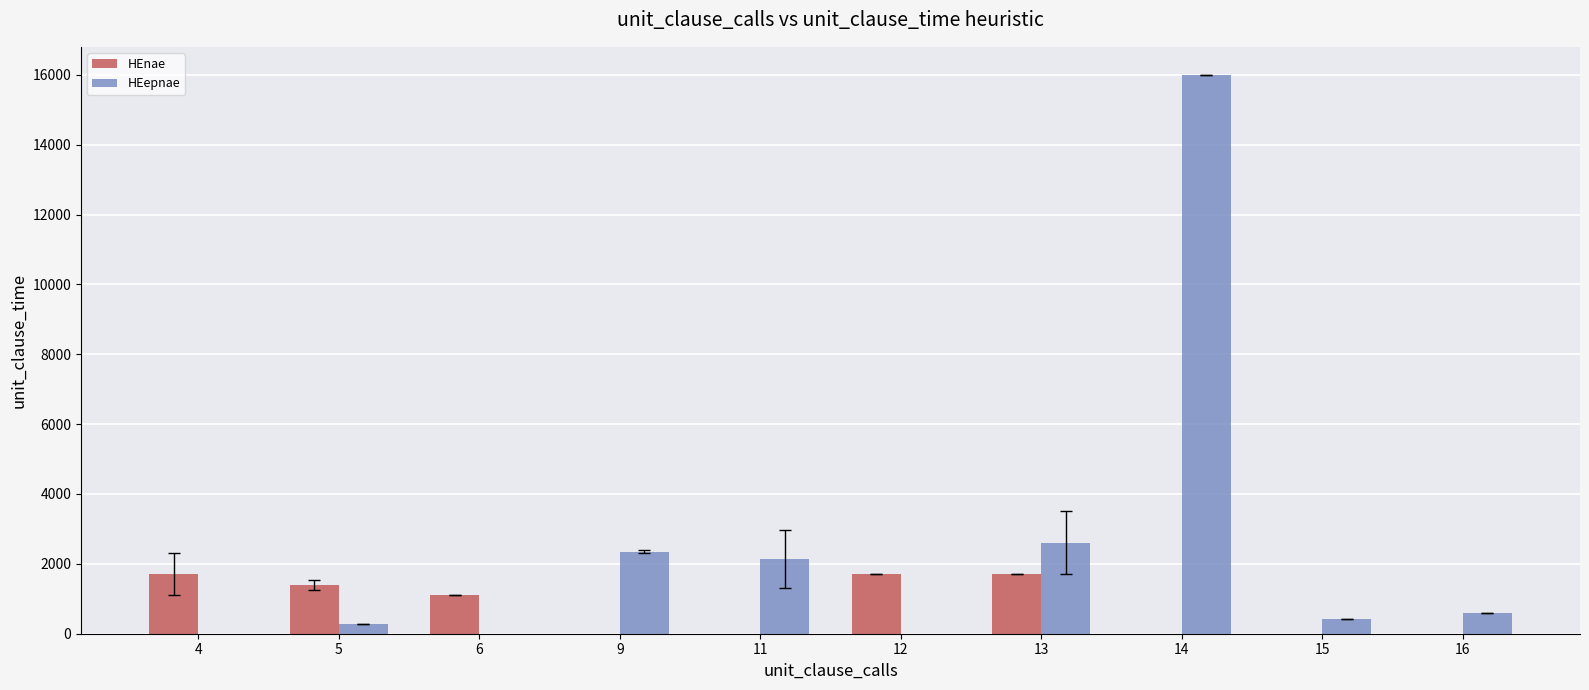

At which category does the chart reach its minimum across all series?

5